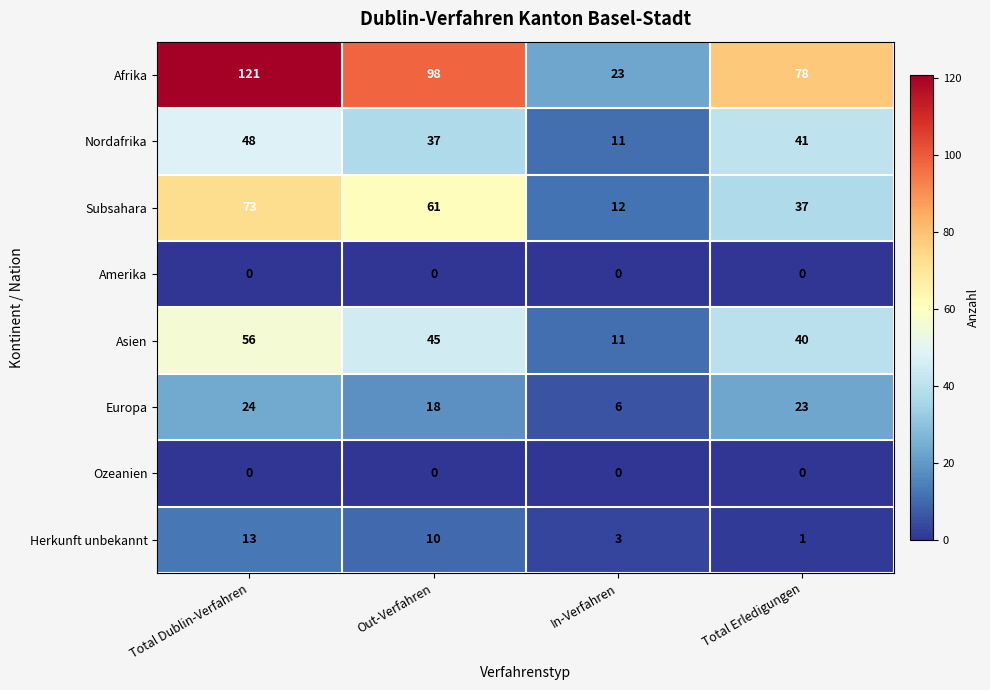

Where does the Nordafrika series first go above 41?

Total Dublin-Verfahren